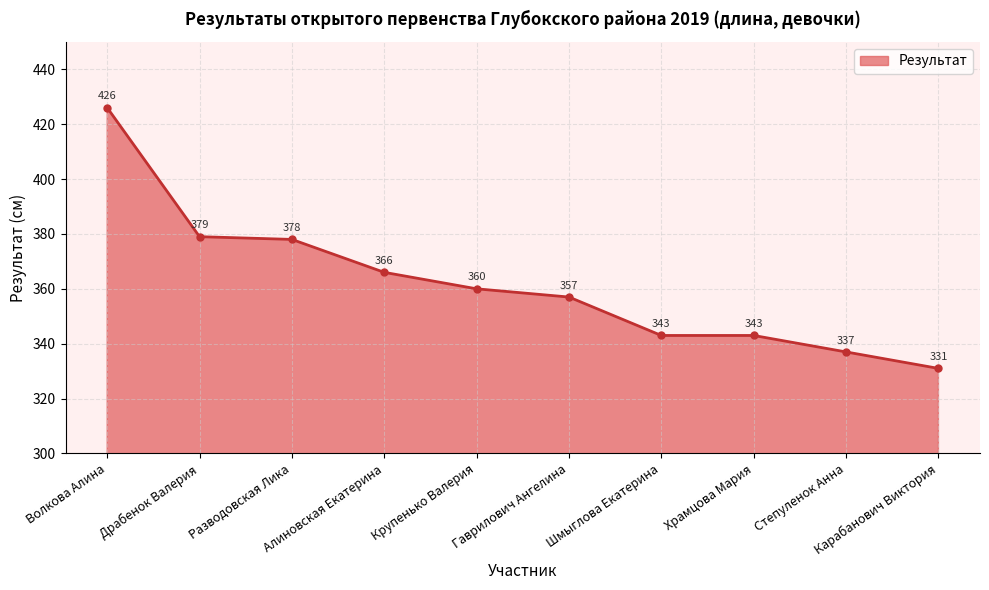

Which category has the lowest value across all series?

Карабанович Виктория